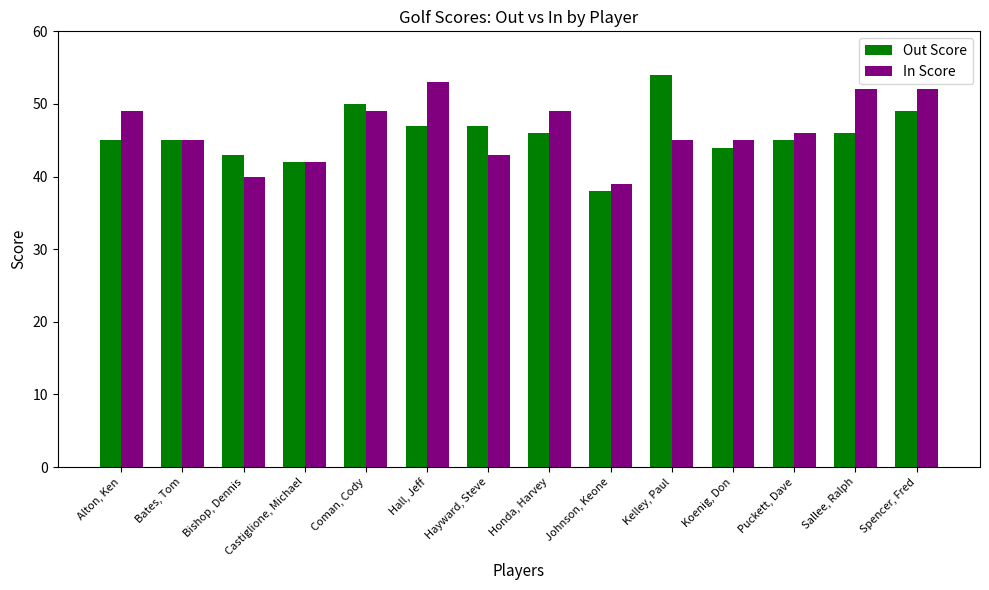

What is the average value of the In Score series?

46